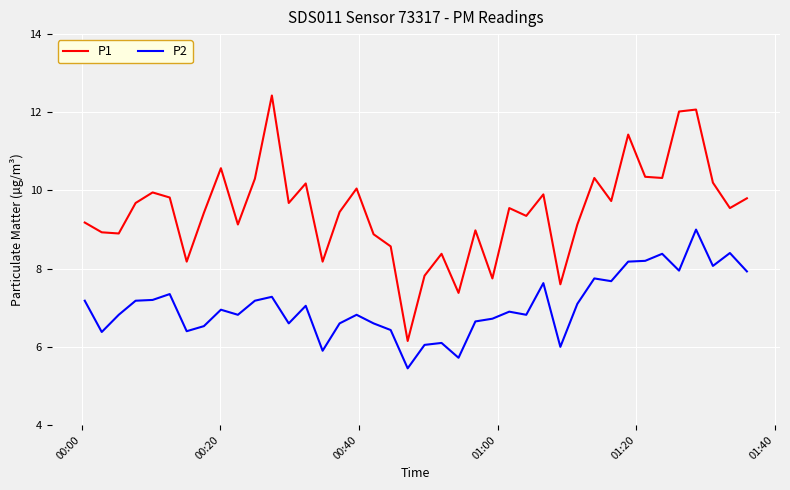

Does the chart display data point markers on the line(s)?

No